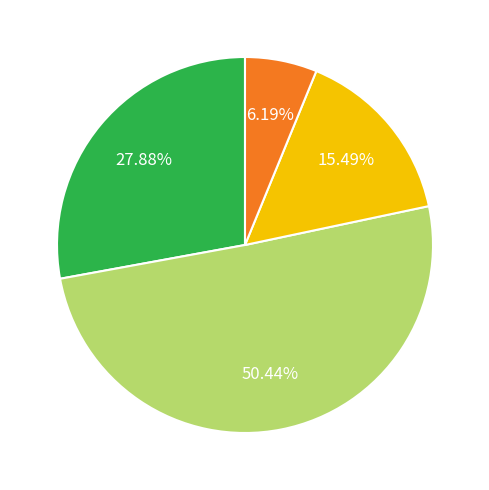

Is there a majority slice in this chart?

Yes